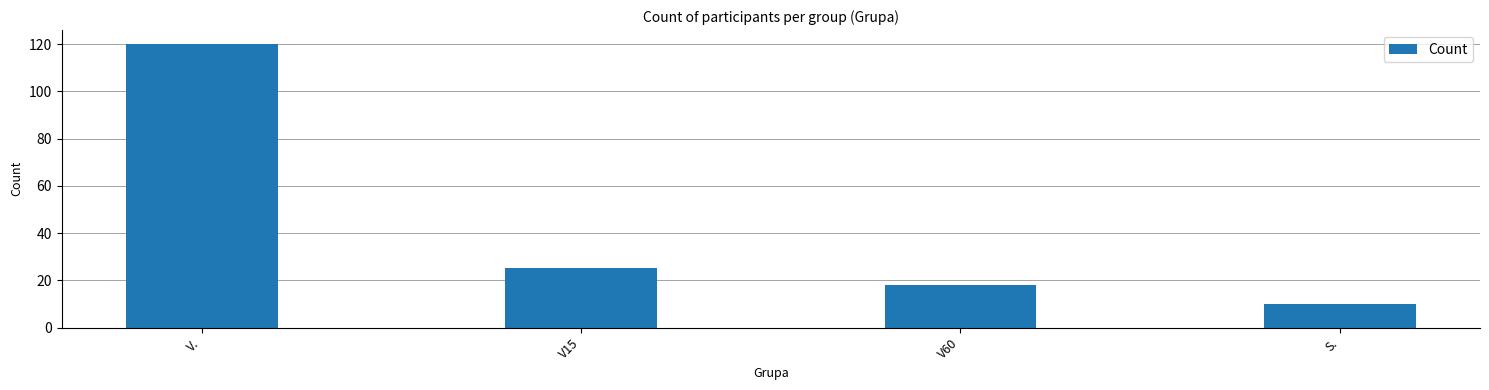

How many distinct data groups are displayed?

1